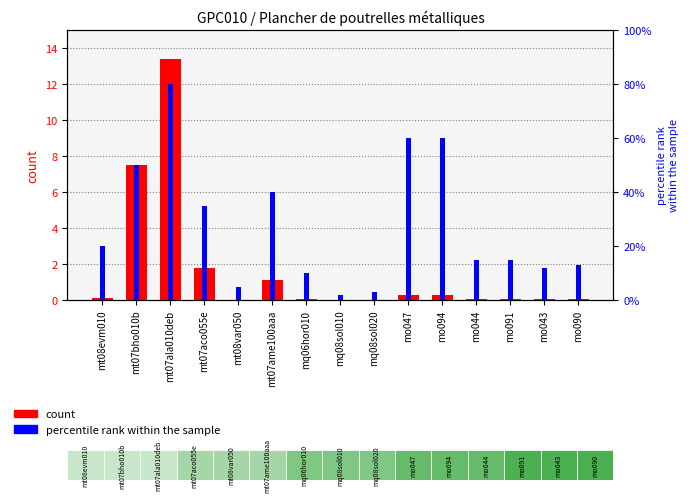

The count series shows 0.1 at mo043. True or false?

True